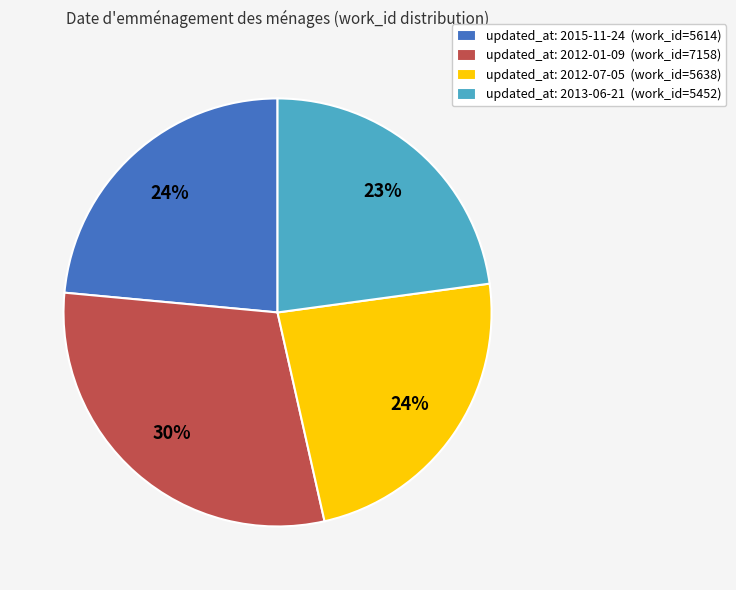

What is the largest slice in the pie chart?

updated_at: 2012-01-09 (work_id=7158)